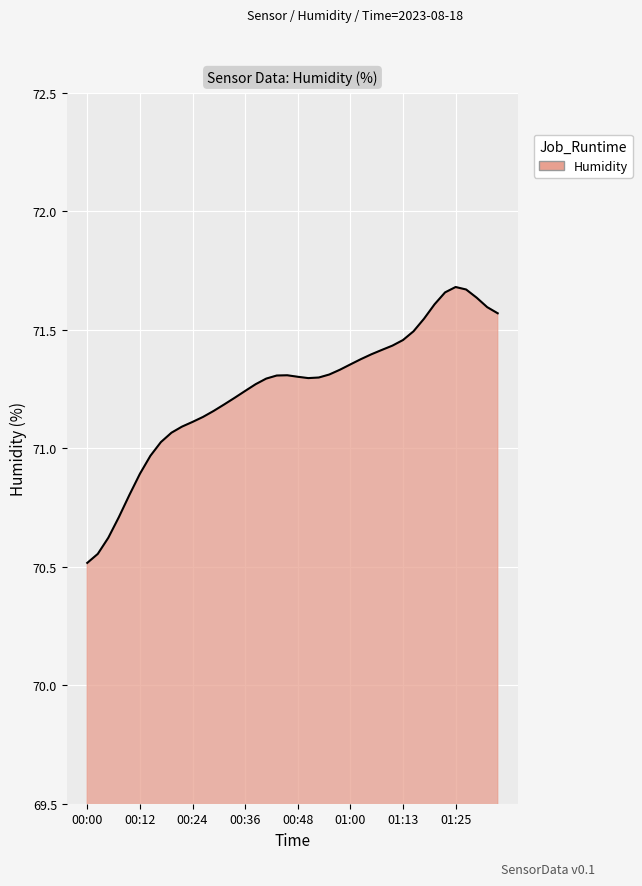

What is the smallest value displayed?

70.5